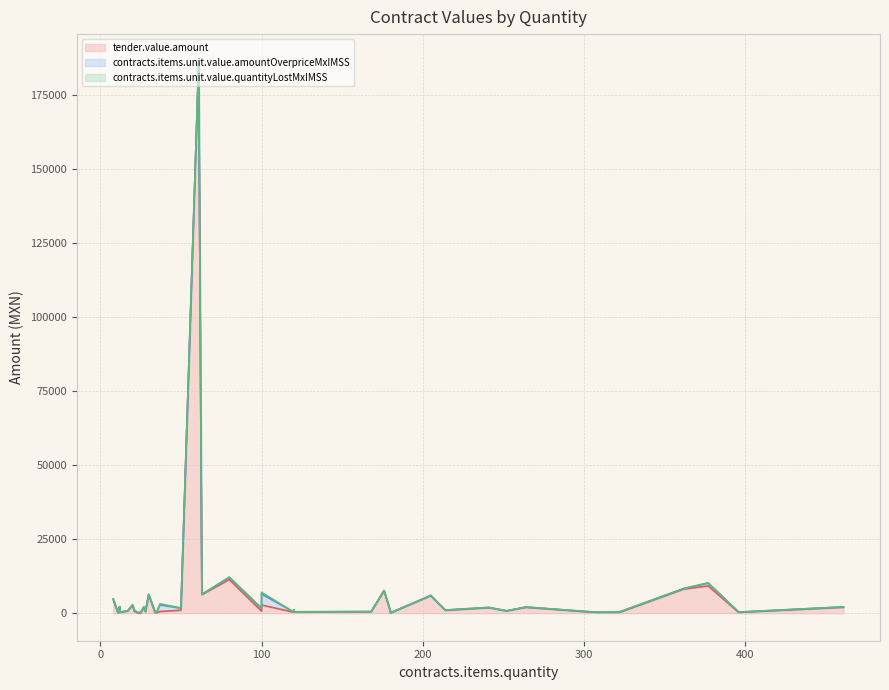

What is the minimum value shown in the chart?

0.4